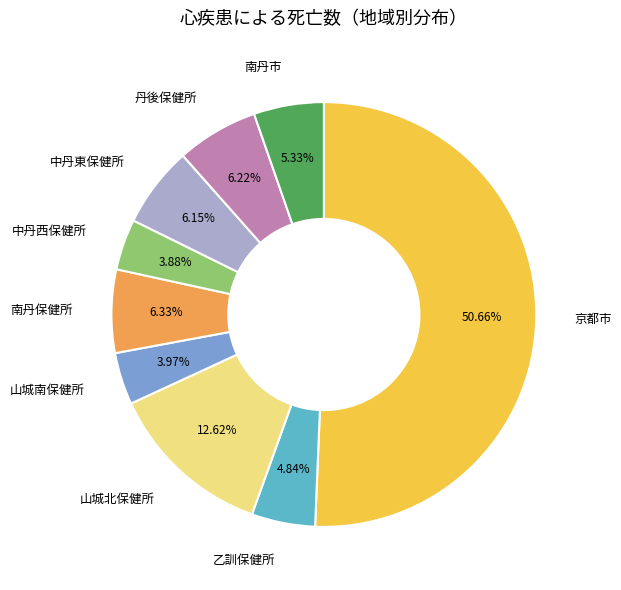

How many segments does this pie chart have?

9